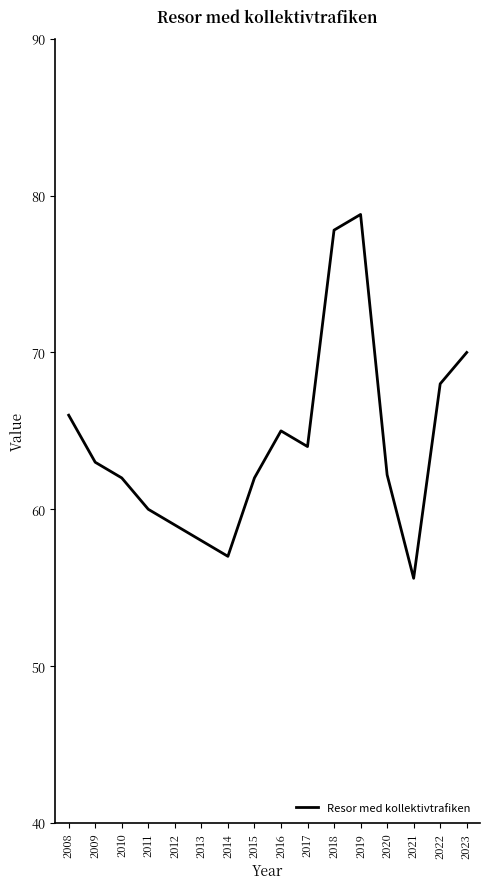

What is the minimum value shown in the chart?

55.6